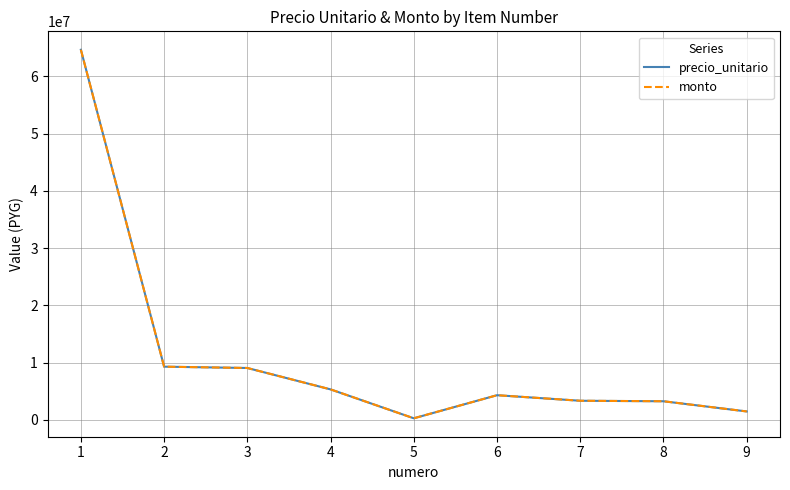

Between 5 and 3, which is larger?

3